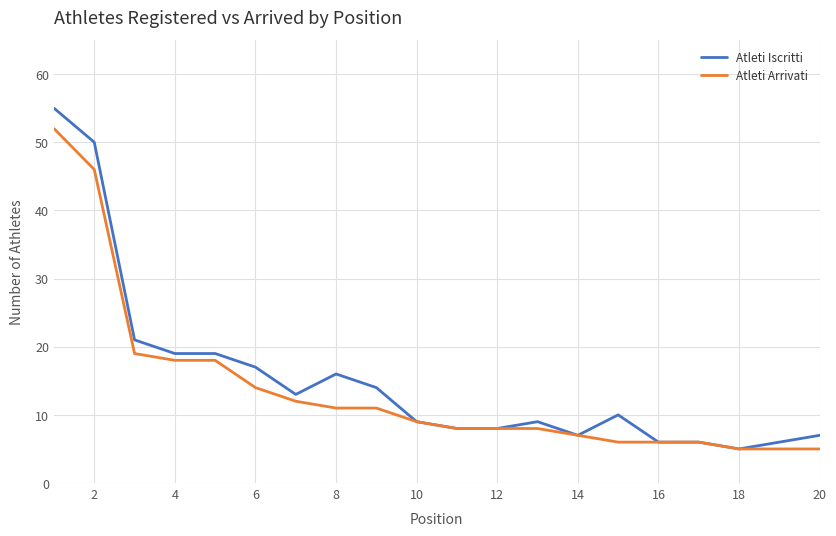

List the series in order of their peak value, lowest first.

Atleti Arrivati, Atleti Iscritti